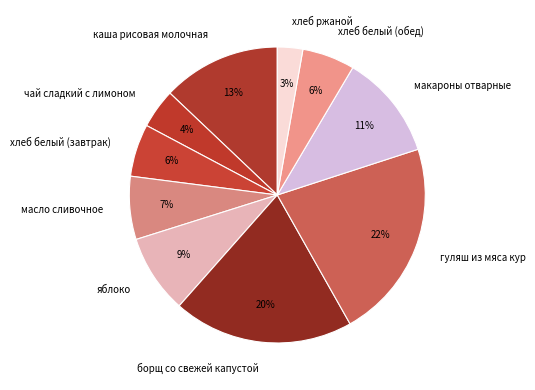

Is it true that борщ со свежей капустой is 20% of the pie?

True